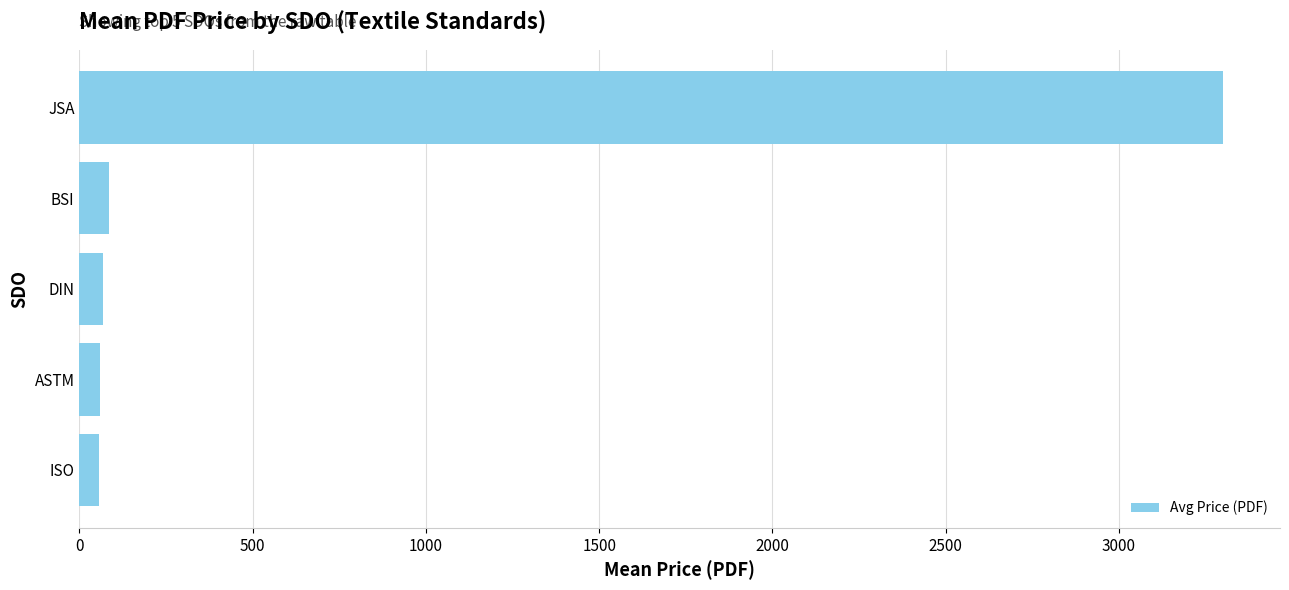

What is the greatest value displayed?

3300.0